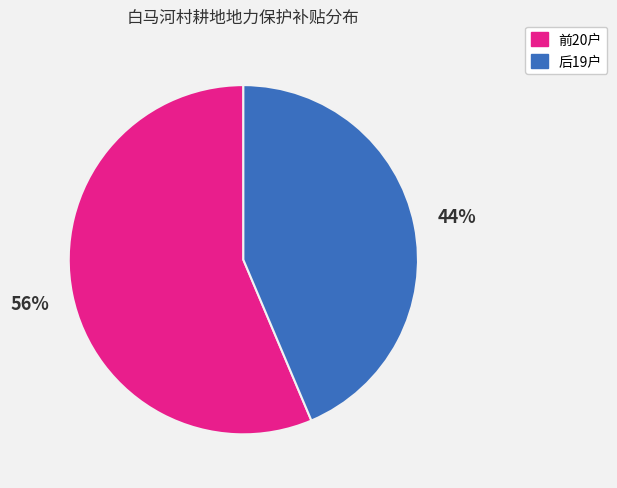

Is there a majority slice in this chart?

Yes